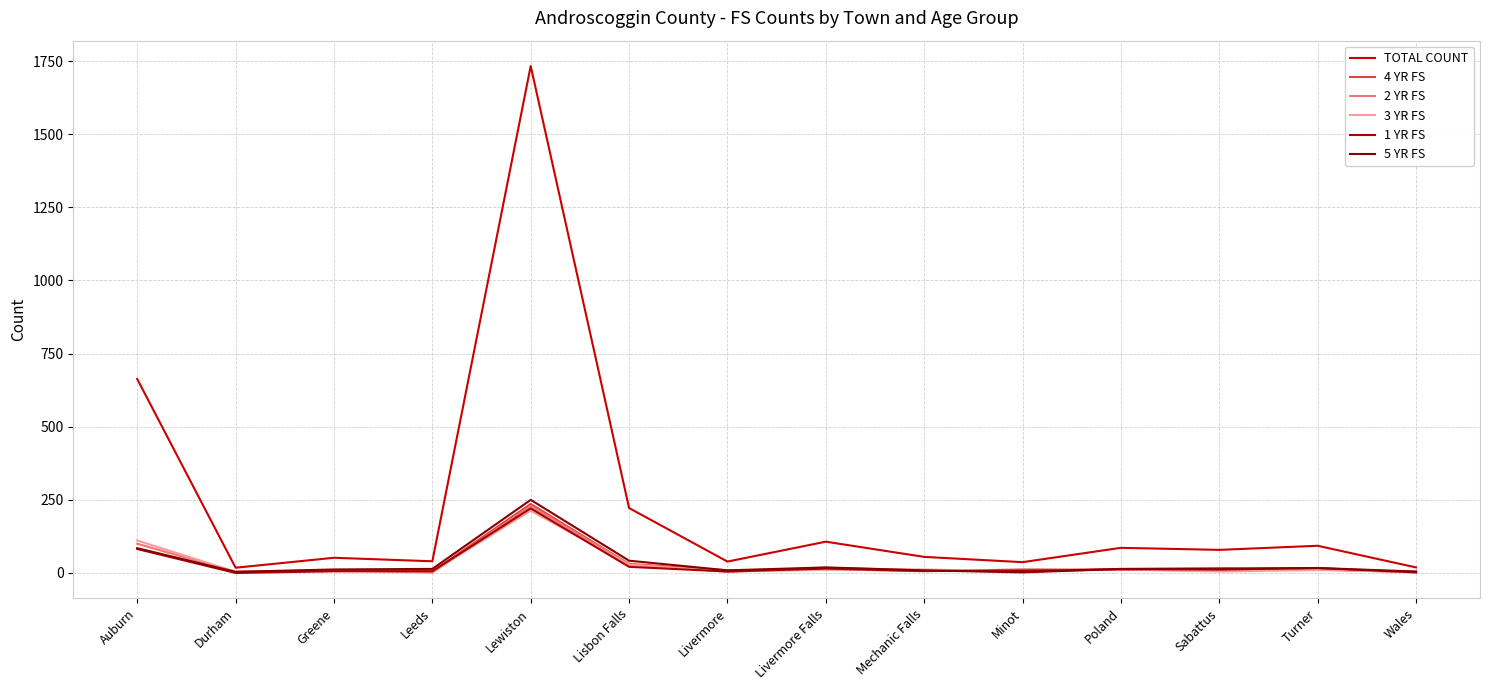

Which series ends up on top after the final intersection of 3 YR FS and 1 YR FS?

3 YR FS